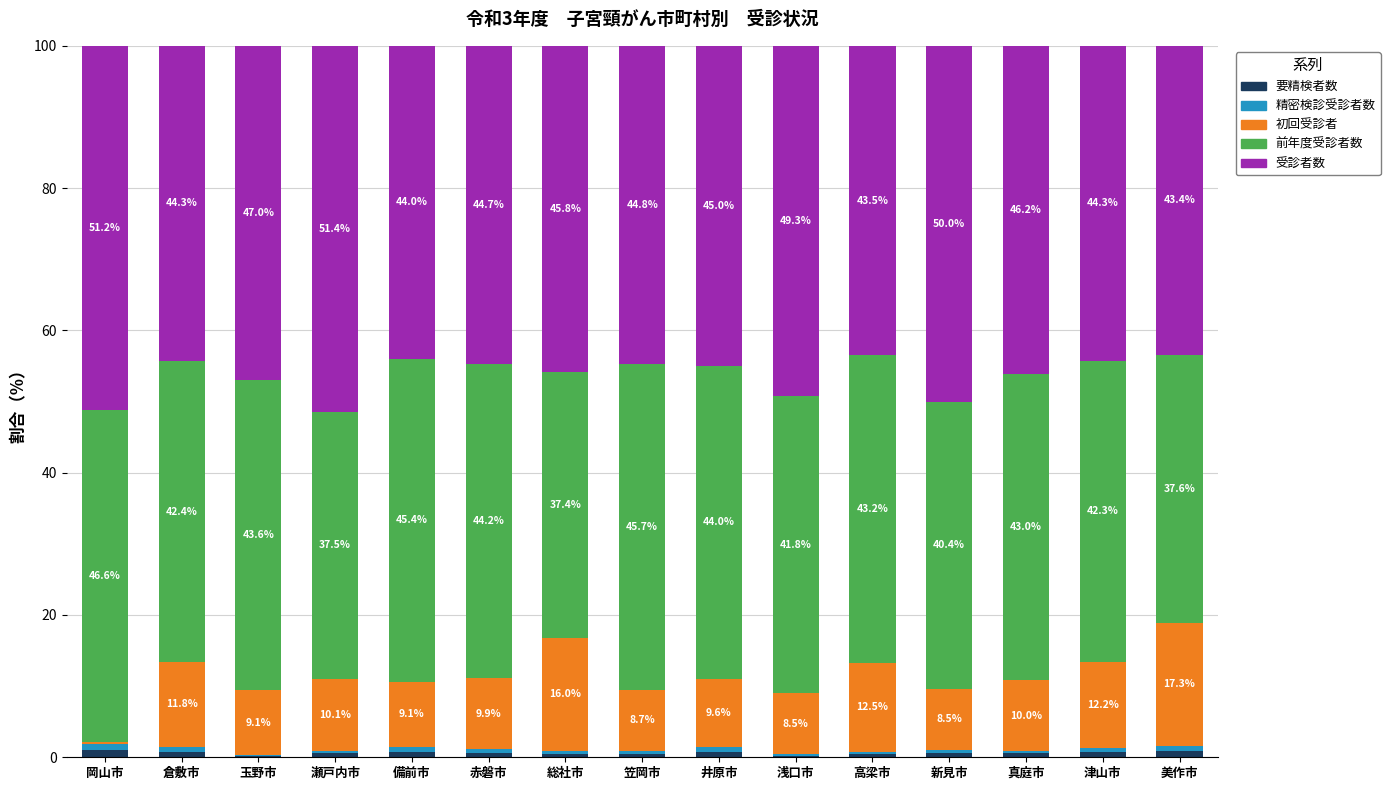

What is the total value across all series at 笠岡市?

100.0